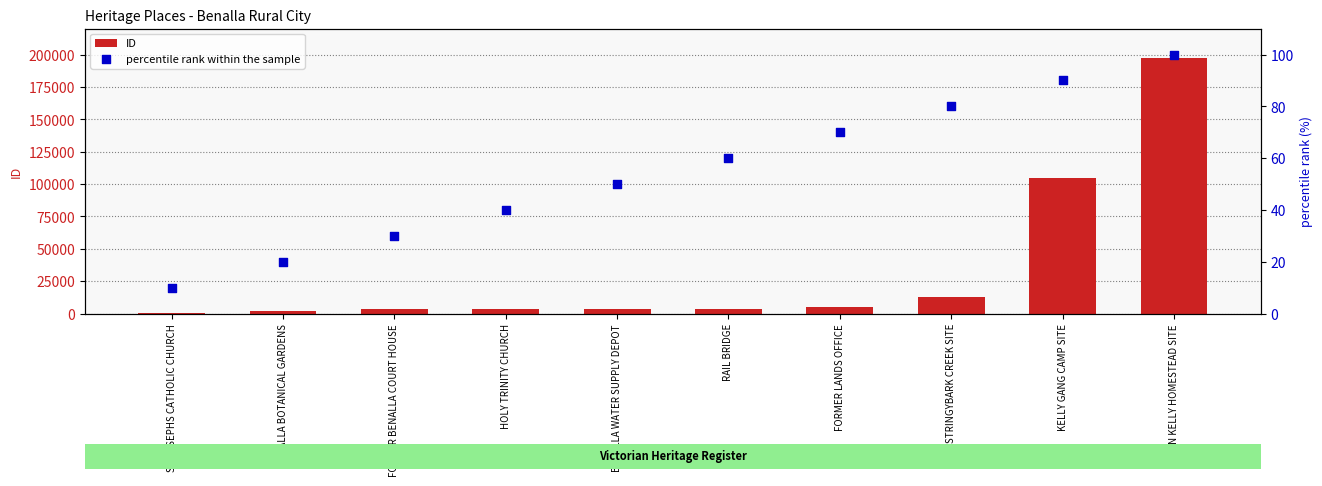

Is the value of percentile rank within the sample at FORMER BENALLA COURT HOUSE greater than the value of ID at RAIL BRIDGE?

No